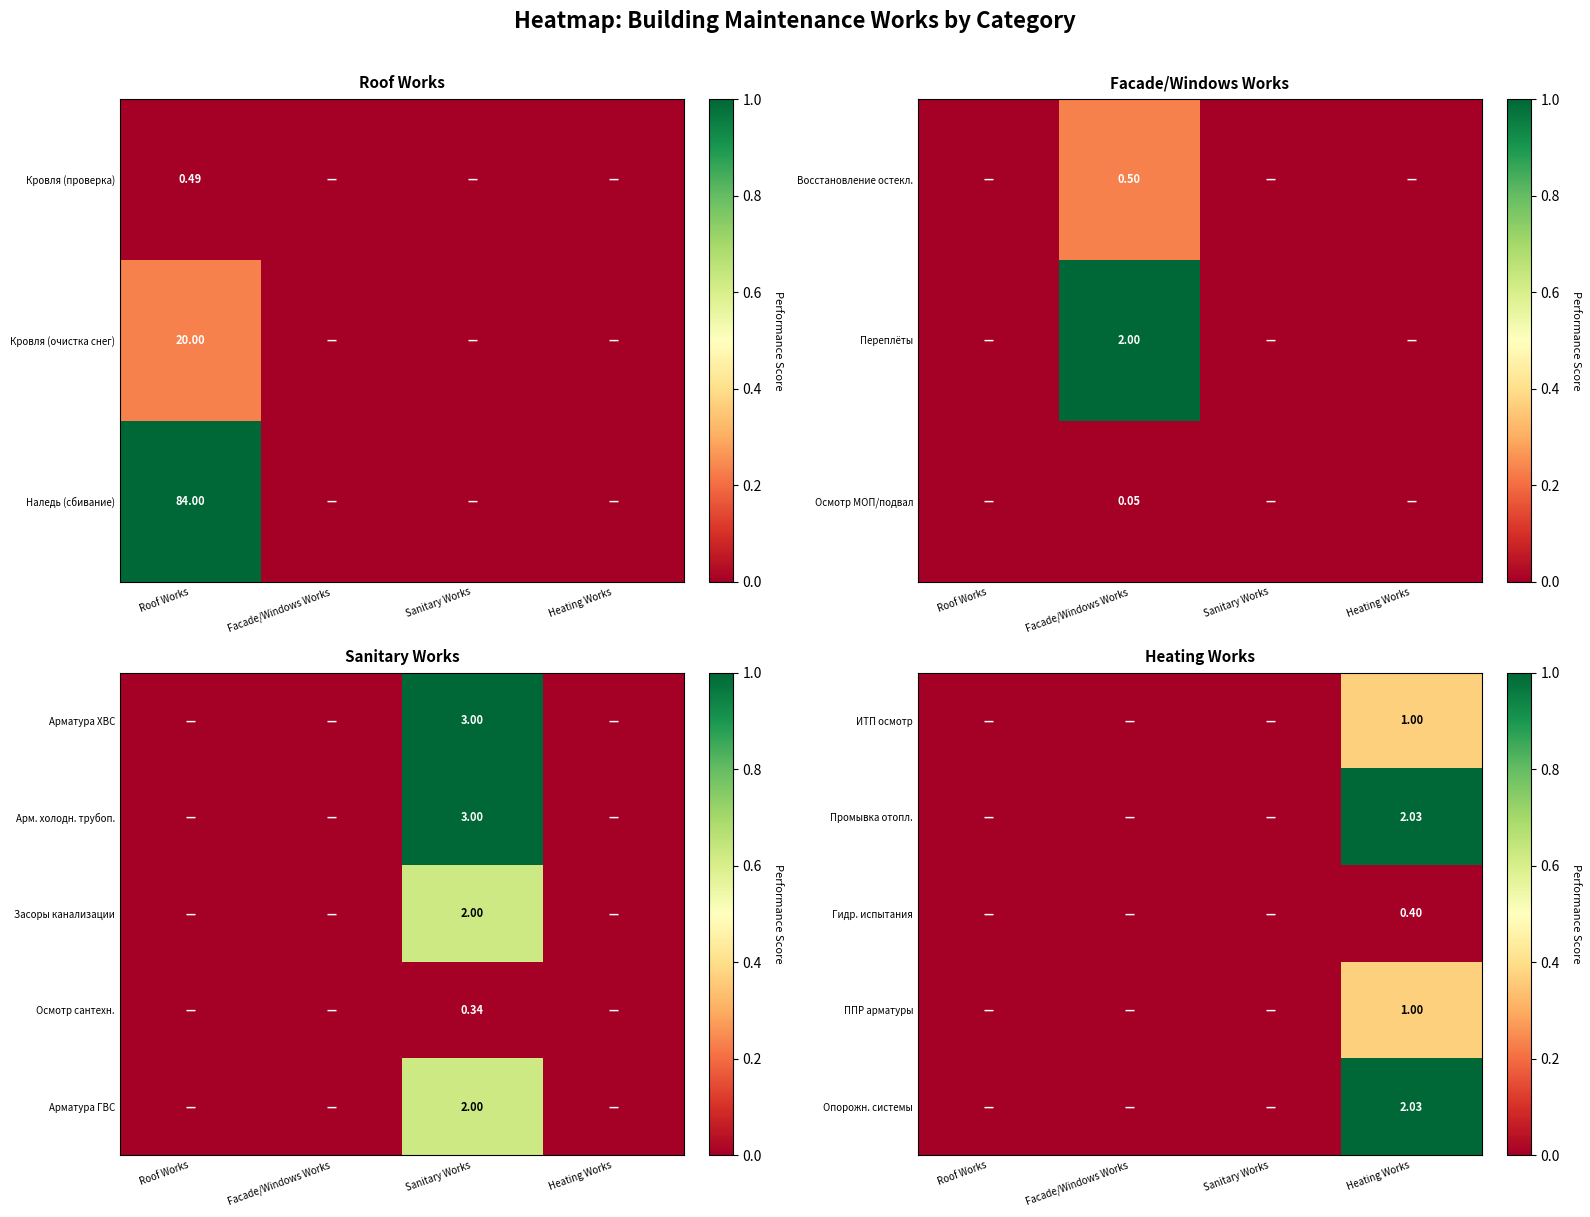

How many ИТП осмотр values are between 0 and 1?

4